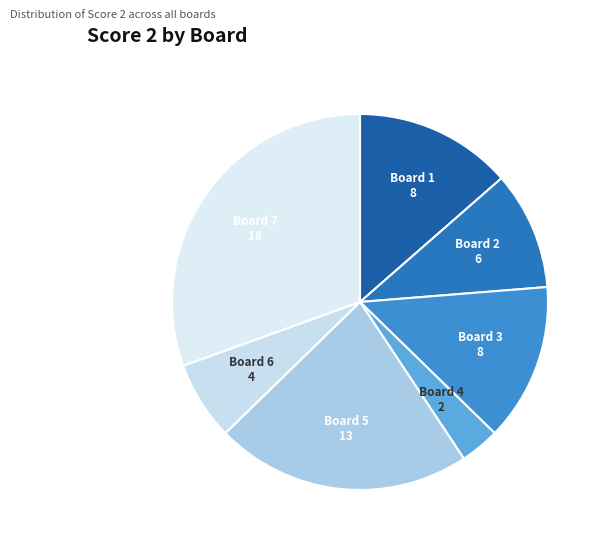

Which category has the smallest portion of the pie?

Board 4